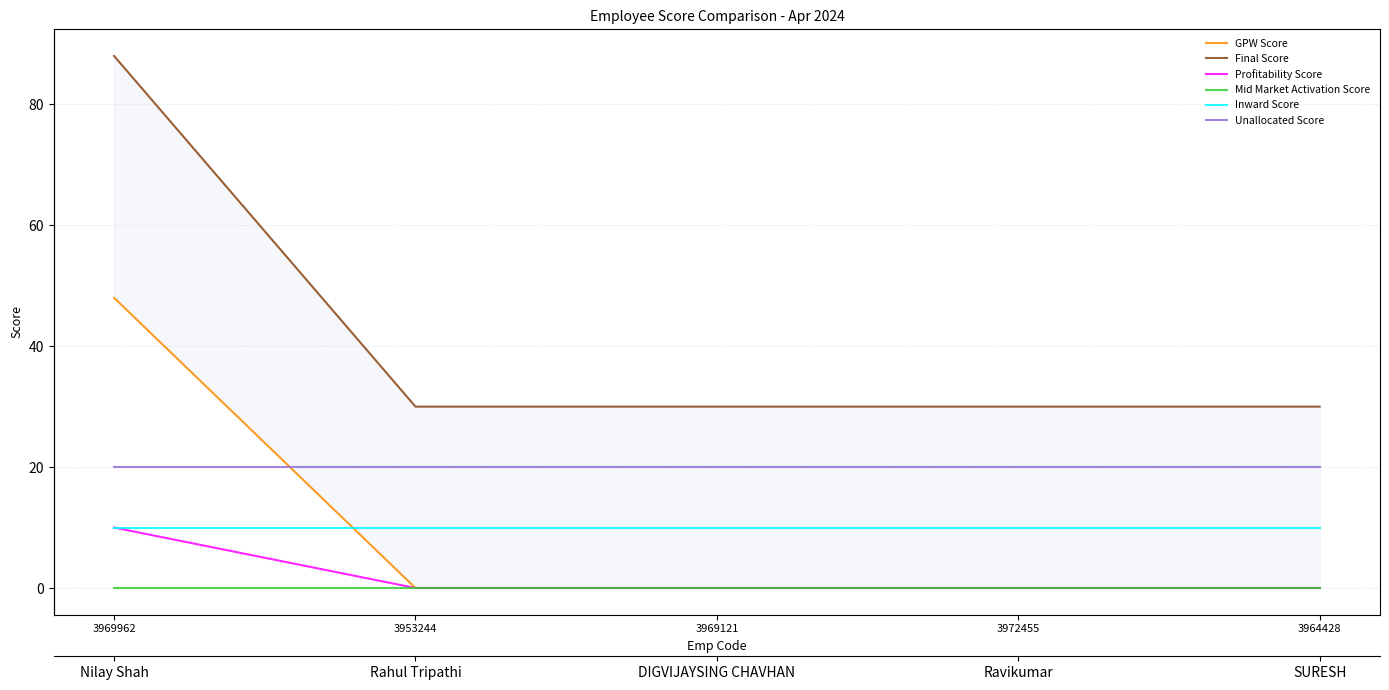

Count the number of data series in this chart.

6